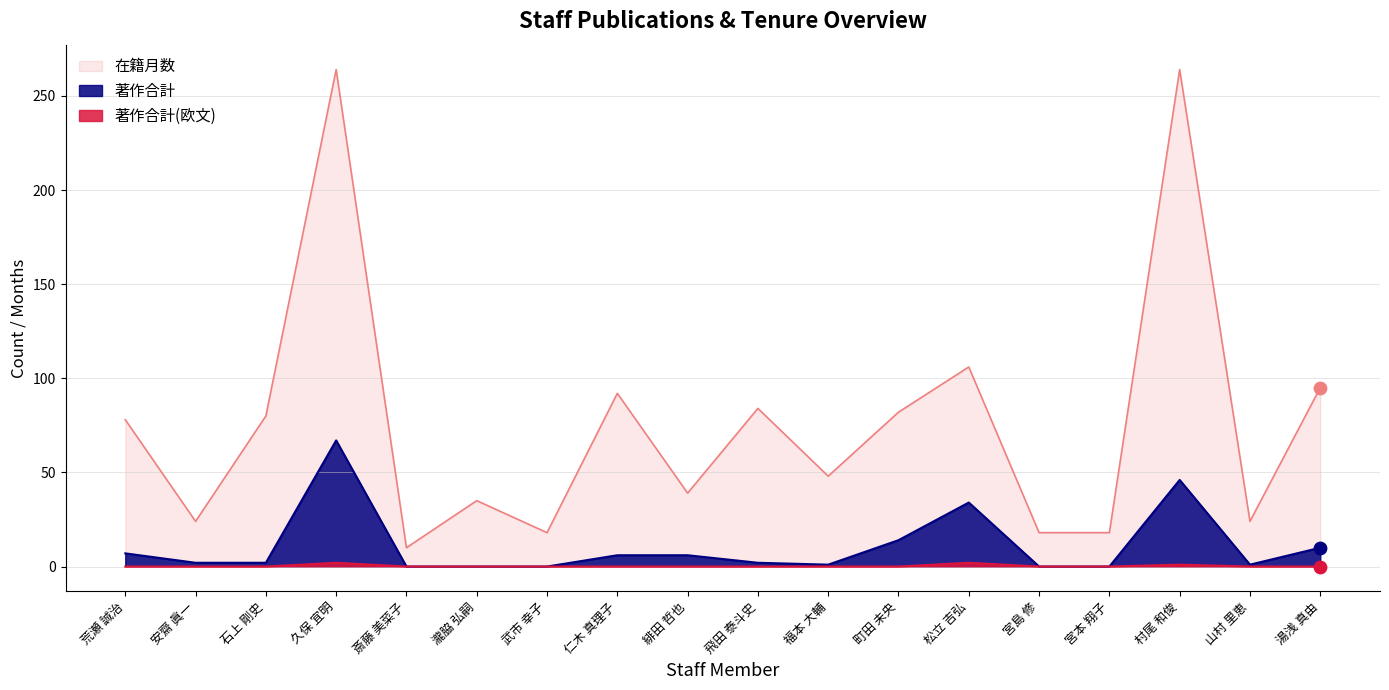

At how many categories does at least one series exceed 226?

2